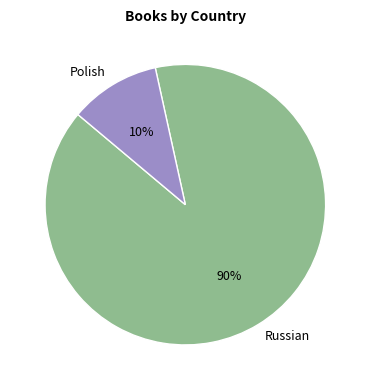

Which slice represents more than half of the pie?

Russian